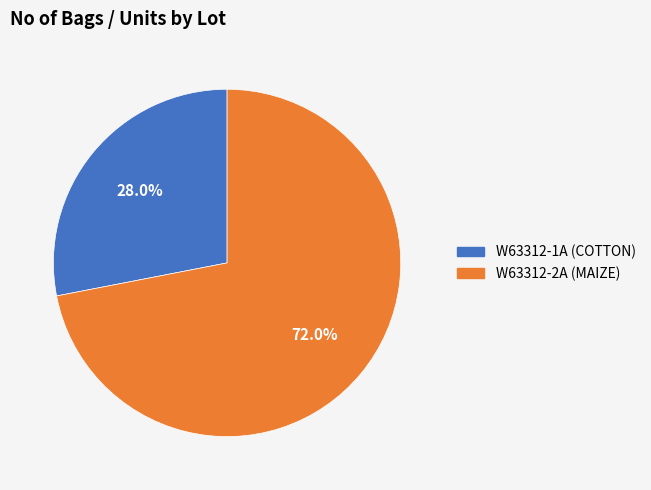

Does W63312-2A (MAIZE) account for over 50% of the chart?

Yes